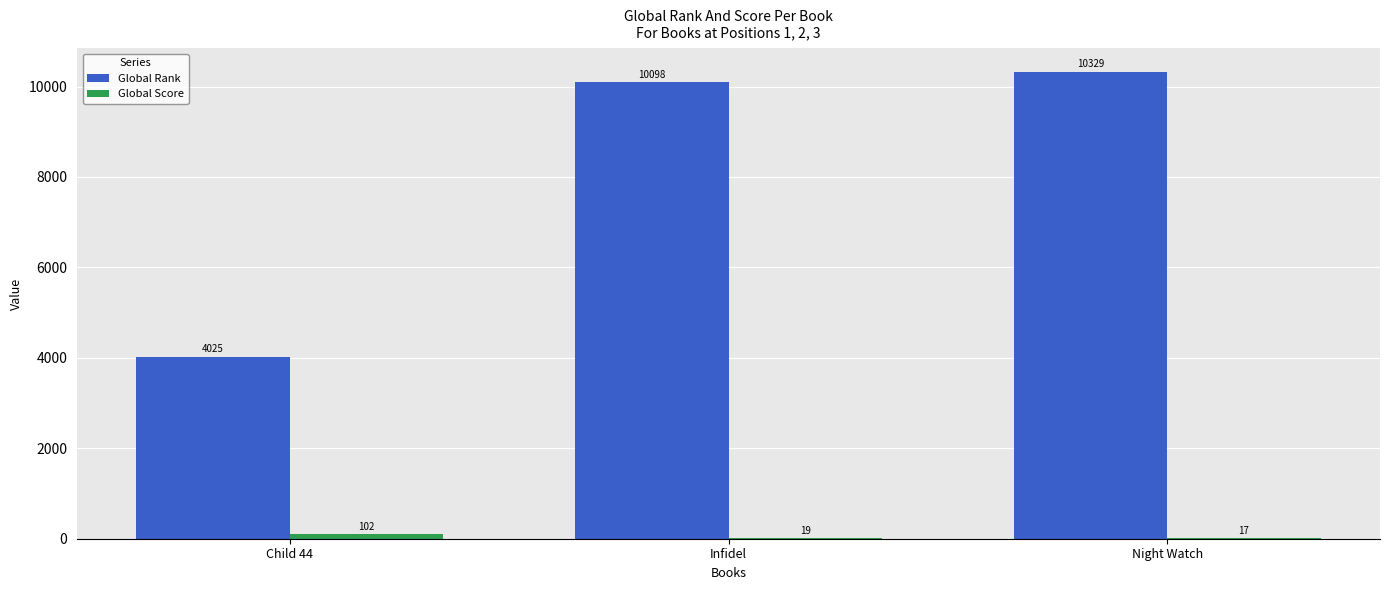

Between Child 44 and Night Watch, which series saw the biggest shift?

Global Rank